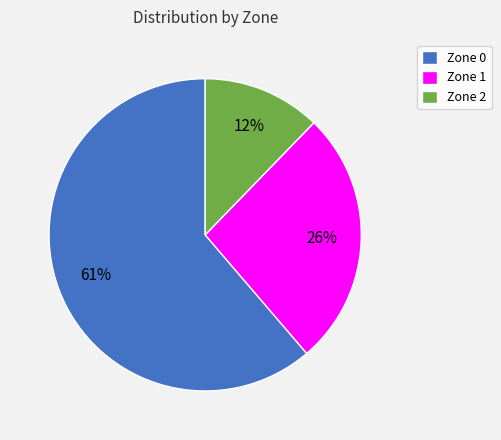

To the nearest percent, what is the difference between the largest and smallest slice percentages?

49%